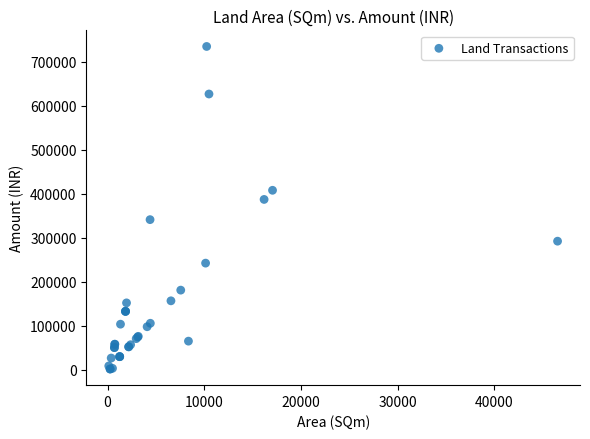

What Y value in the scatter plot is closest to 368294?

387200.0